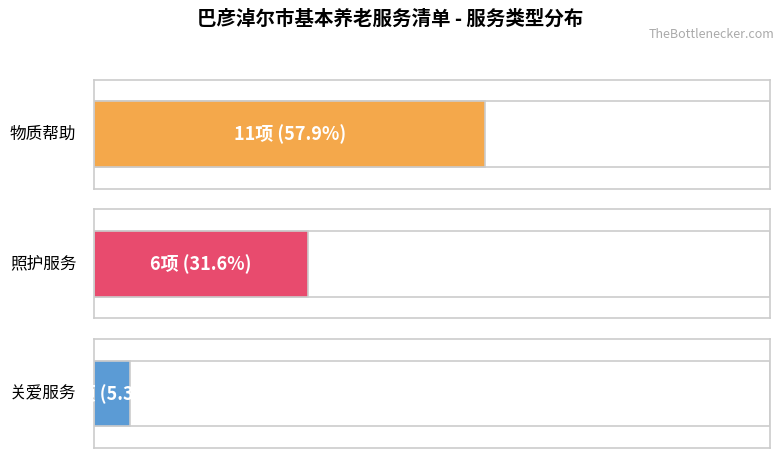

How many values are between 1 and 11?

3